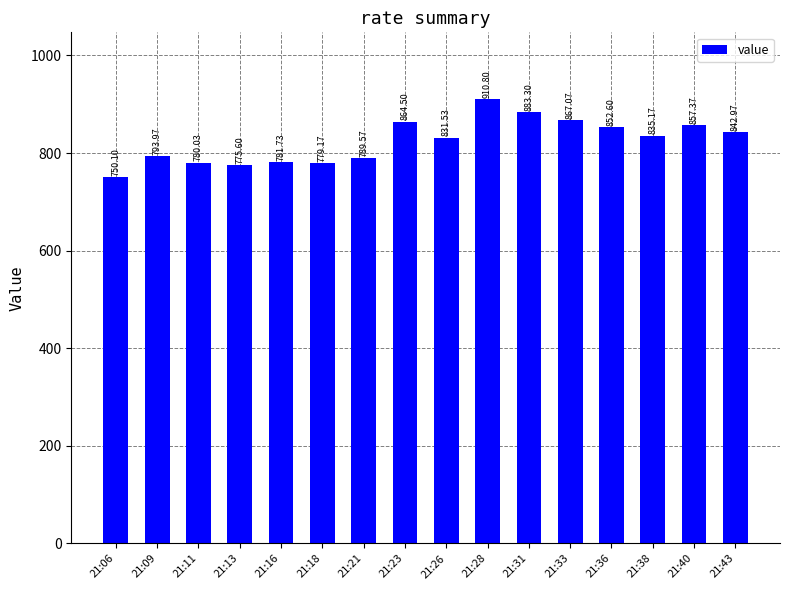

List the labels in order of value, smallest first.

21:06, 21:13, 21:18, 21:11, 21:16, 21:21, 21:09, 21:26, 21:38, 21:43, 21:36, 21:40, 21:23, 21:33, 21:31, 21:28